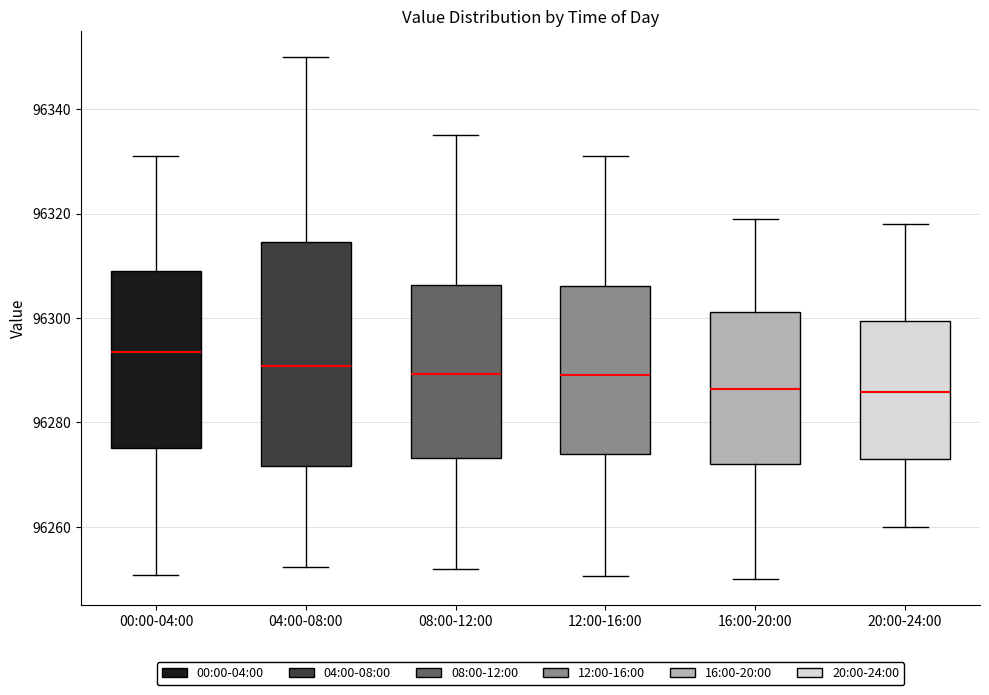

Reading left to right, transcribe this box plot: for each box, give where its median line is, the range the box spans, and where its two whiskers end, as read against the y-axis. The values are not printed on the chart, so give them approximately, as read against the axis.

00:00-04:00: median 96294, box 96276 to 96310, whiskers 96250 to 96332
04:00-08:00: median 96290, box 96272 to 96314, whiskers 96252 to 96350
08:00-12:00: median 96290, box 96274 to 96306, whiskers 96252 to 96336
12:00-16:00: median 96290, box 96274 to 96306, whiskers 96250 to 96332
16:00-20:00: median 96286, box 96272 to 96302, whiskers 96250 to 96320
20:00-24:00: median 96286, box 96274 to 96300, whiskers 96260 to 96318